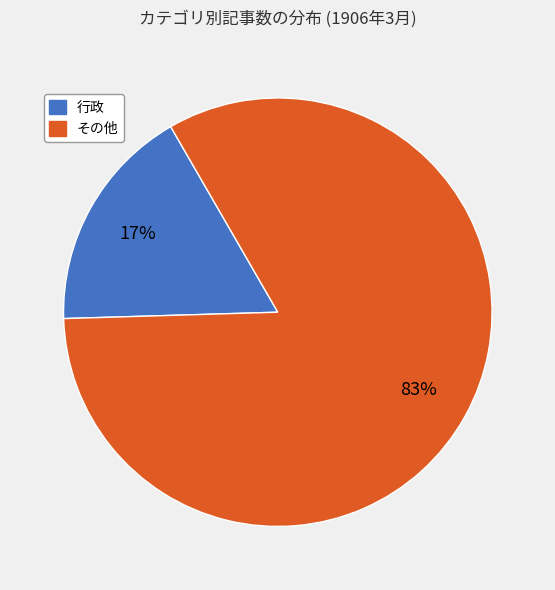

To the nearest percent, what is the difference between the largest and smallest slice percentages?

66%